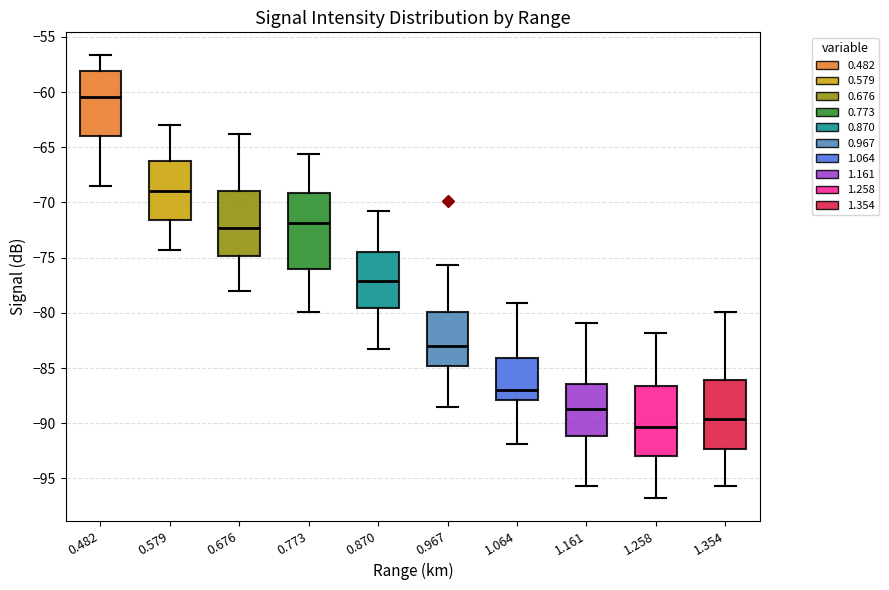

Where does the median line of the box at x = 0.579 sit on the y-axis? The values are not printed on the chart, so give them approximately, as read against the axis.

-69.0